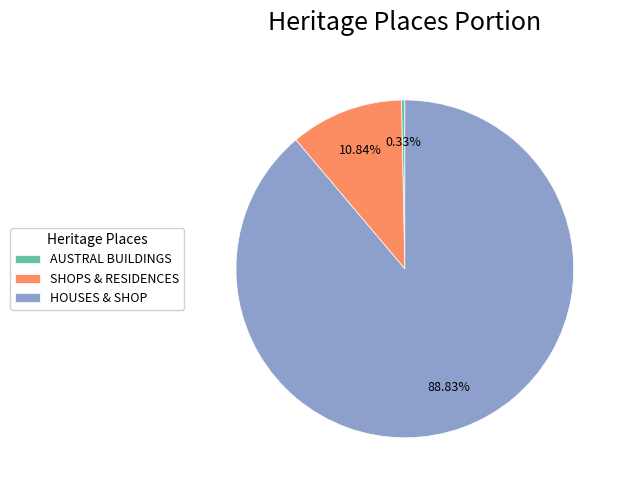

The AUSTRAL BUILDINGS slice represents 12% of the pie. True or false?

False